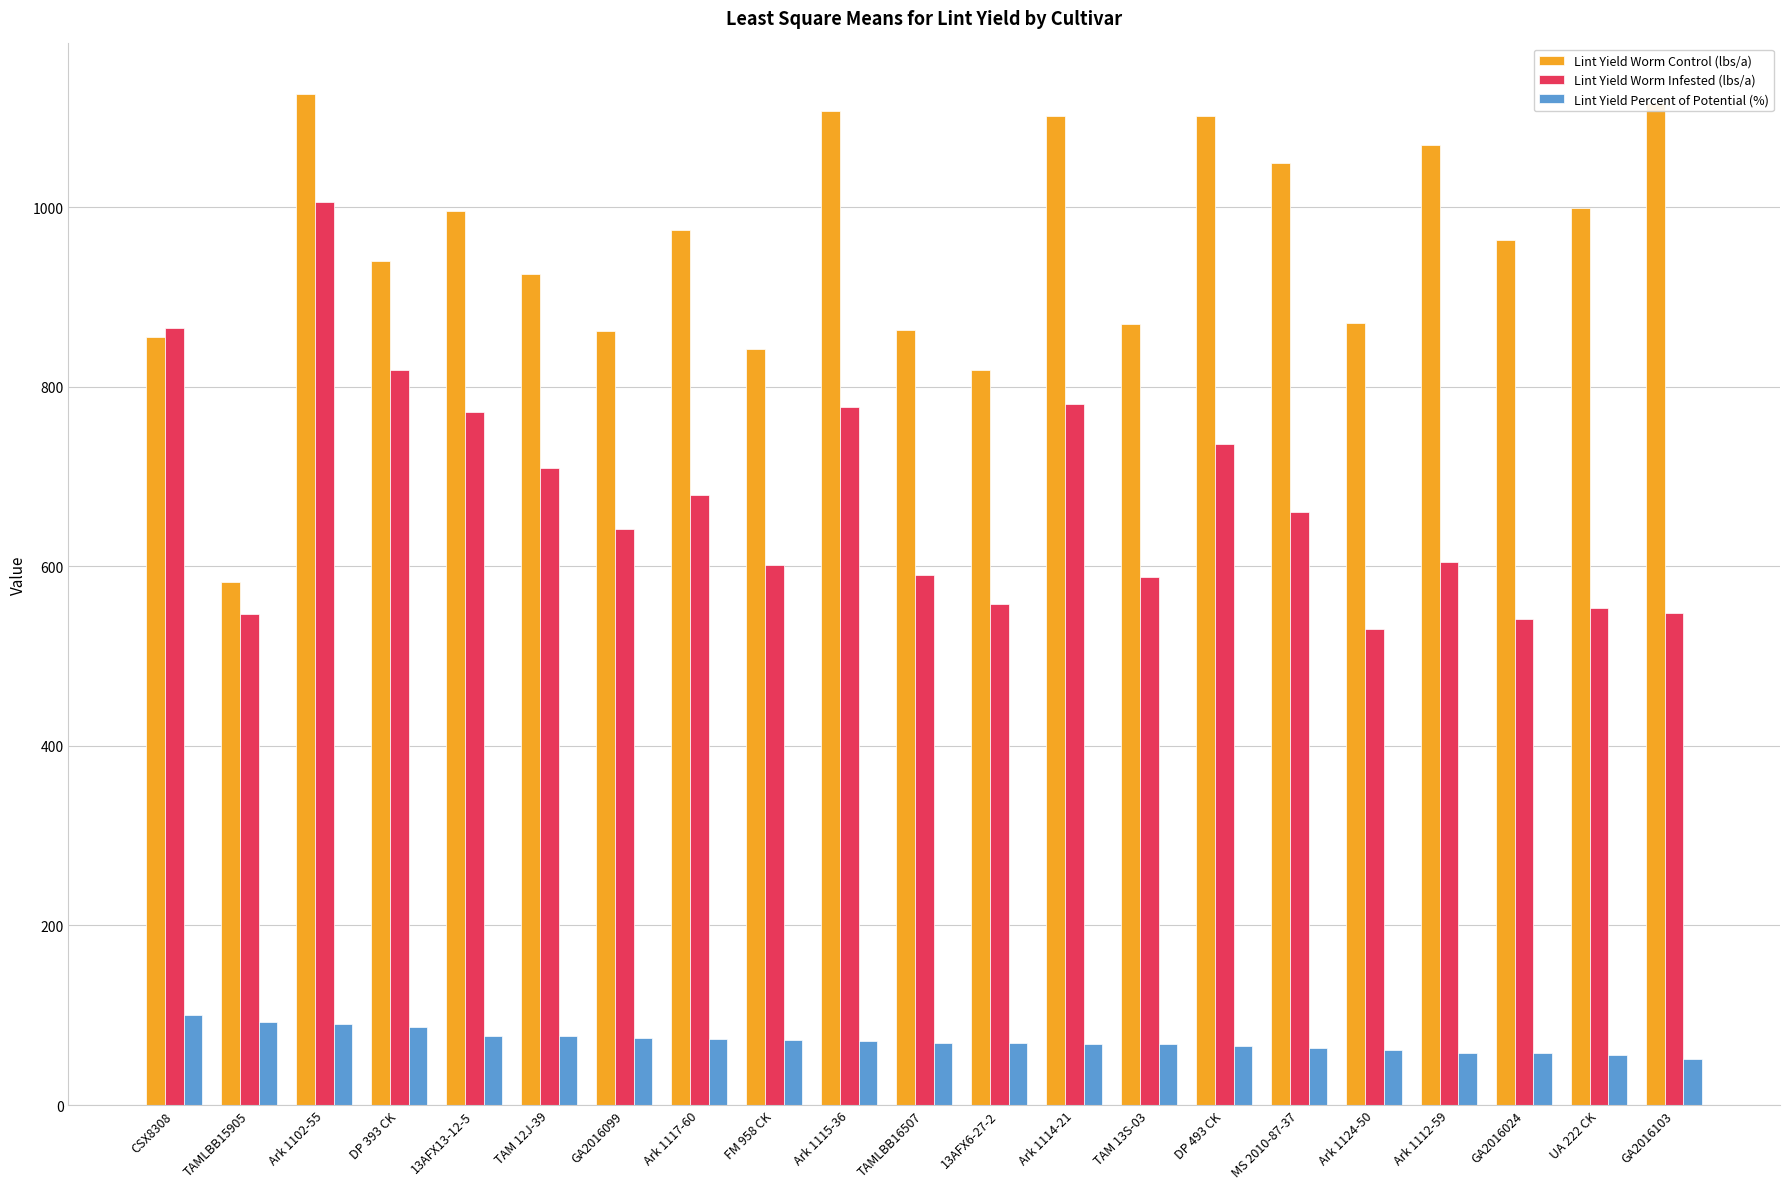

The Lint Yield Worm Control (lbs/a) series shows 507 at 13AFX13-12-5. True or false?

False